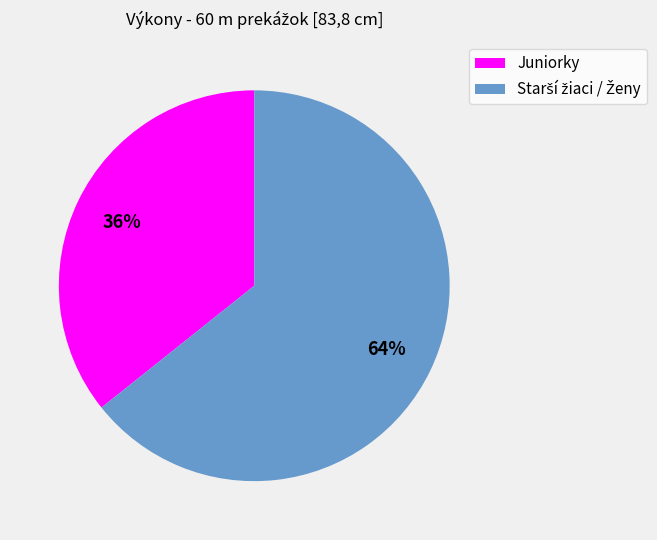

What is the smallest slice in the pie chart?

Juniorky